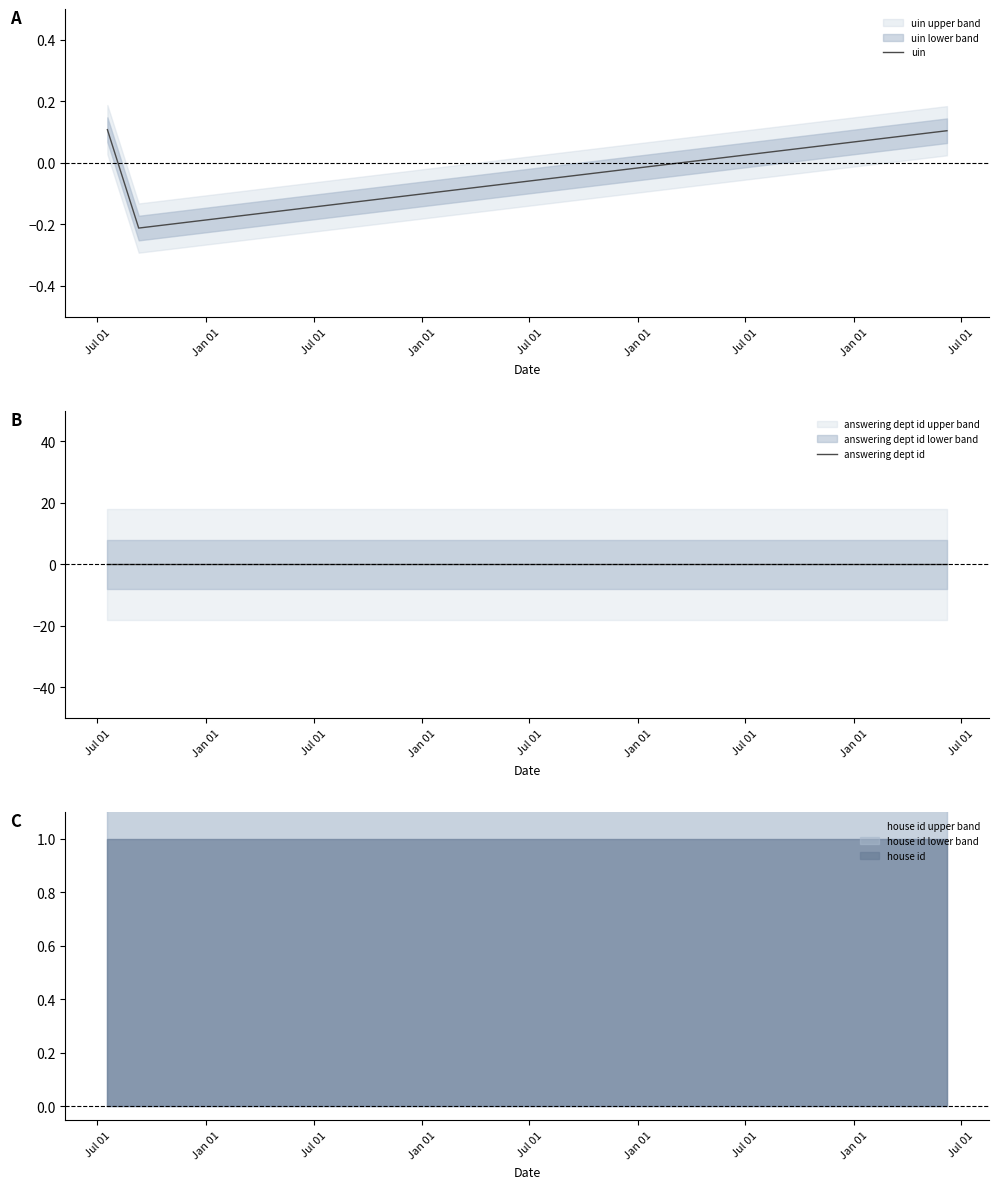

How many values in the uin series are below 0?

1